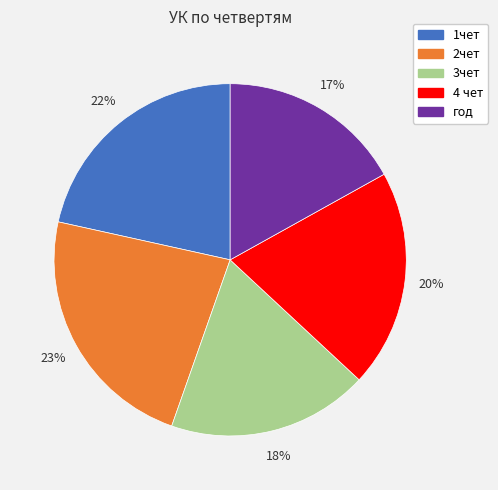

Between год and 4 чет, which is larger?

4 чет